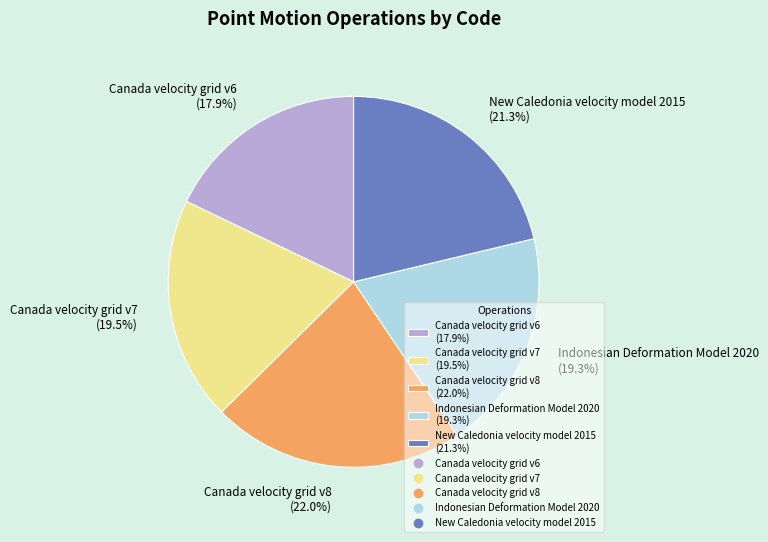

Which category has the smallest portion of the pie?

Canada velocity grid v6